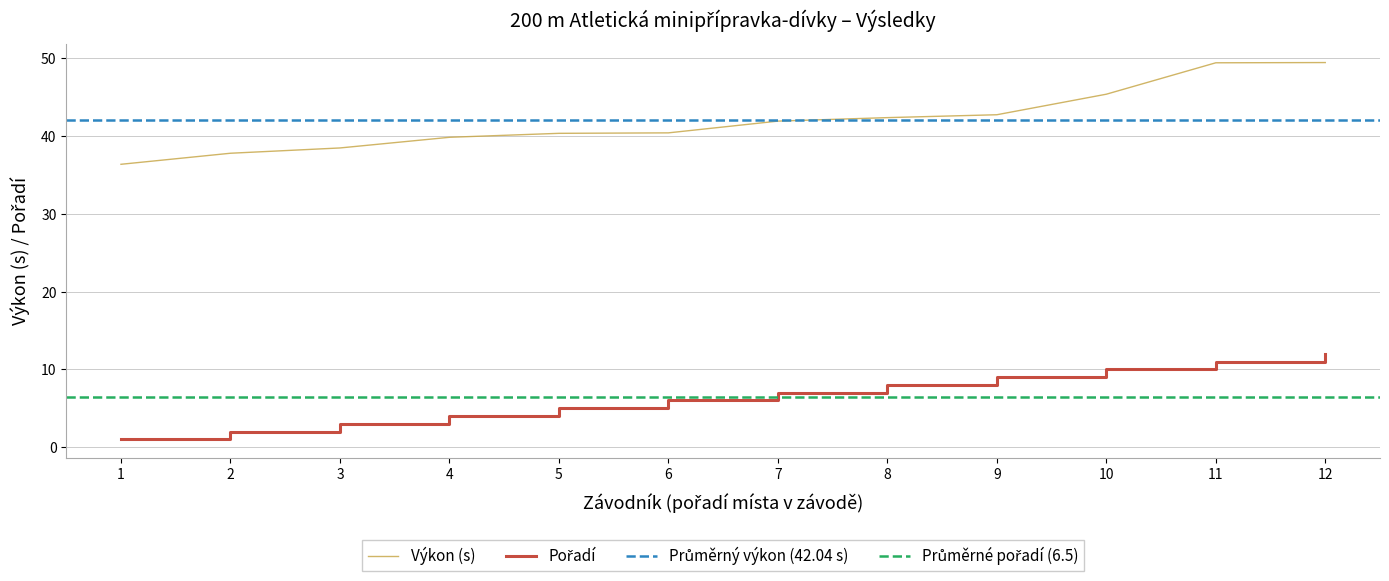

The value of Výkon (s) at 1 is 20.2. True or false?

False